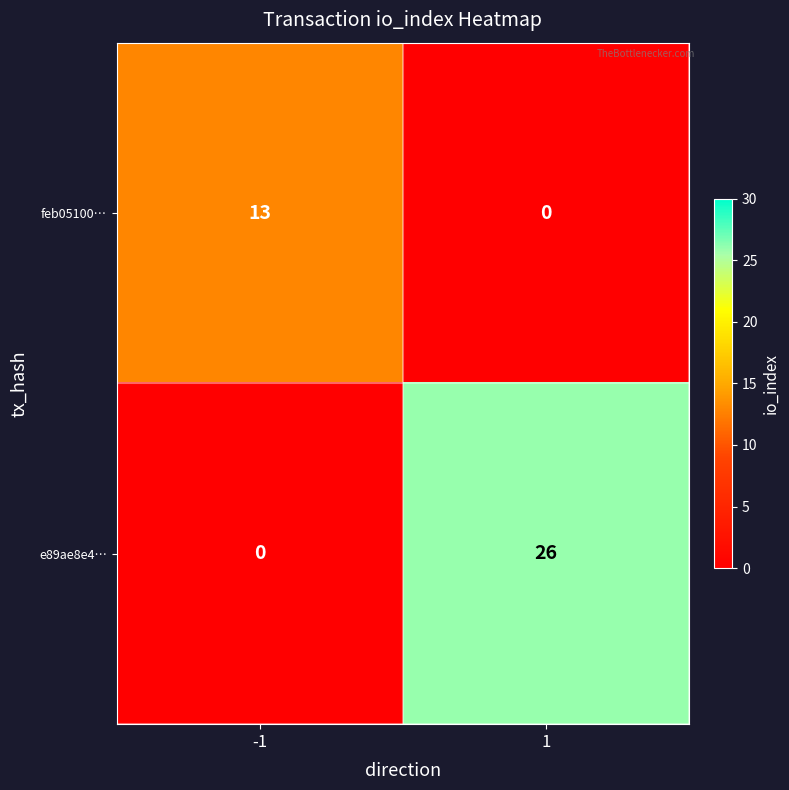

Is the value of feb05100… at -1 greater than the value of e89ae8e4… at 1?

No